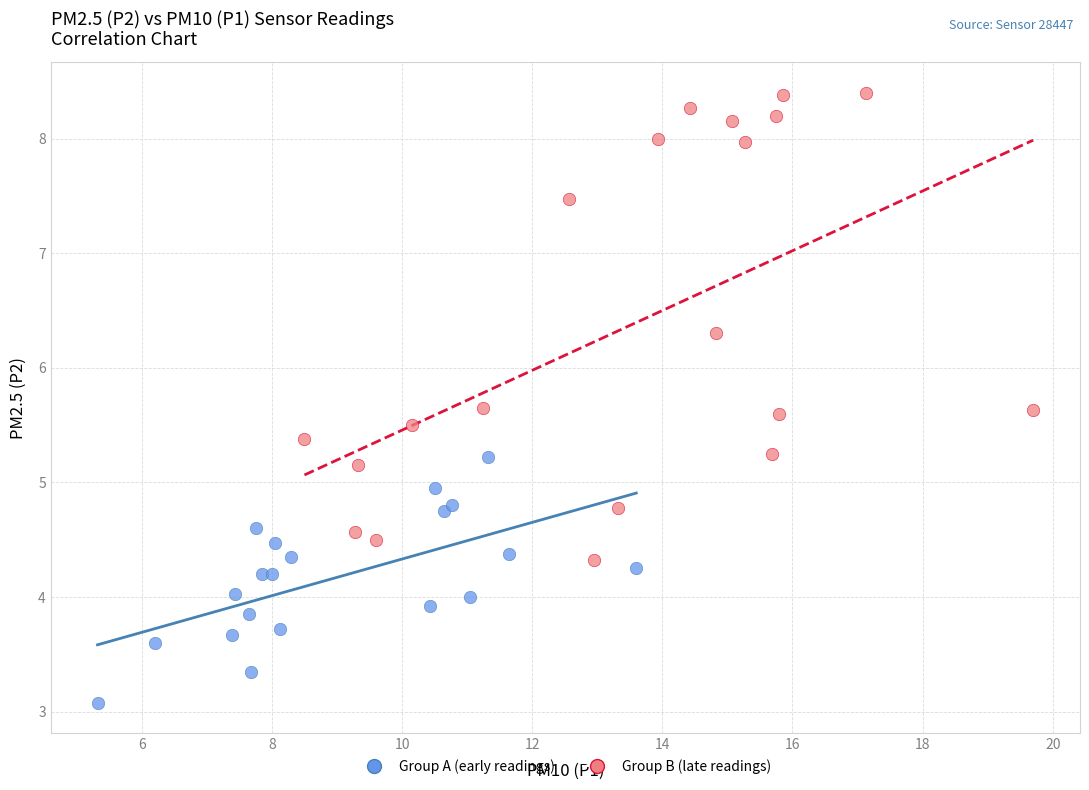

Which series reaches the maximum Y coordinate?

Group B (late readings)